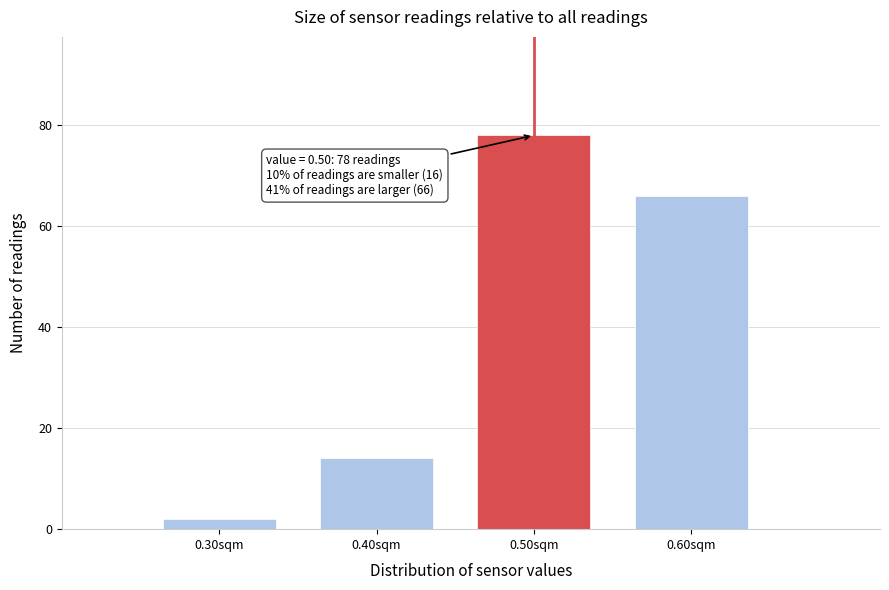

Which range on the x-axis has the tallest bar?

0.45 to 0.55